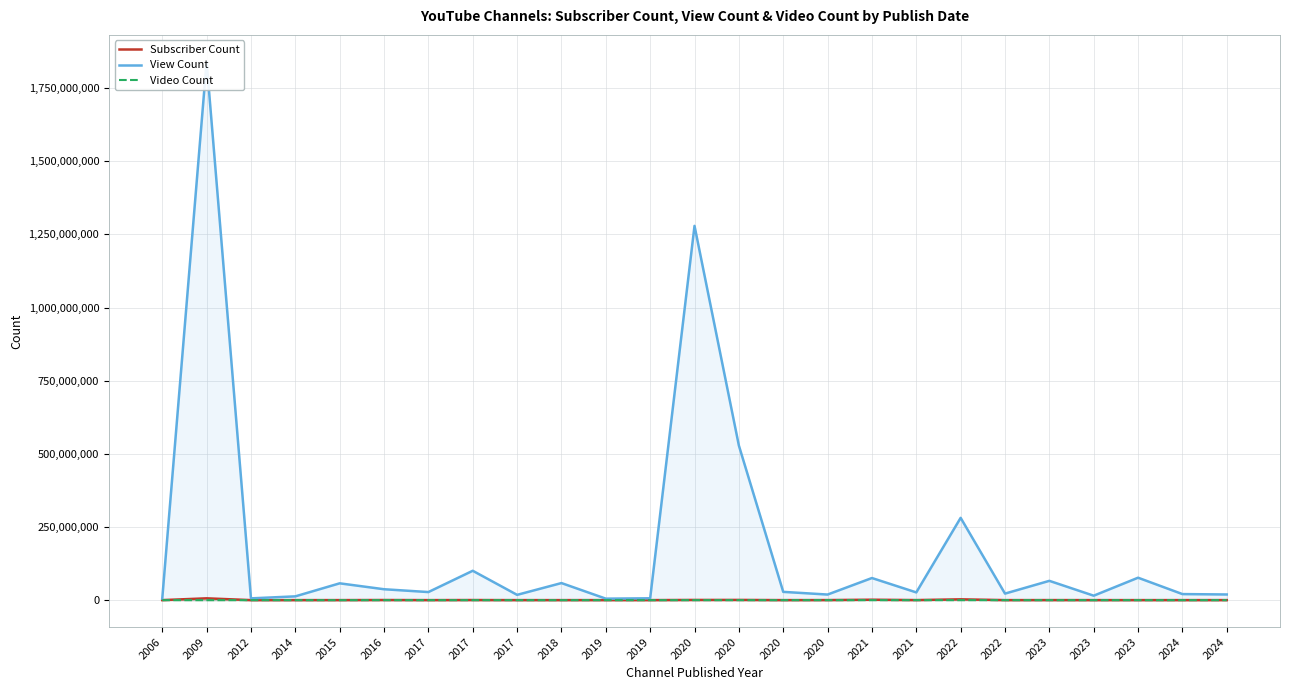

The View Count series shows 1279072688 at 2020. True or false?

True